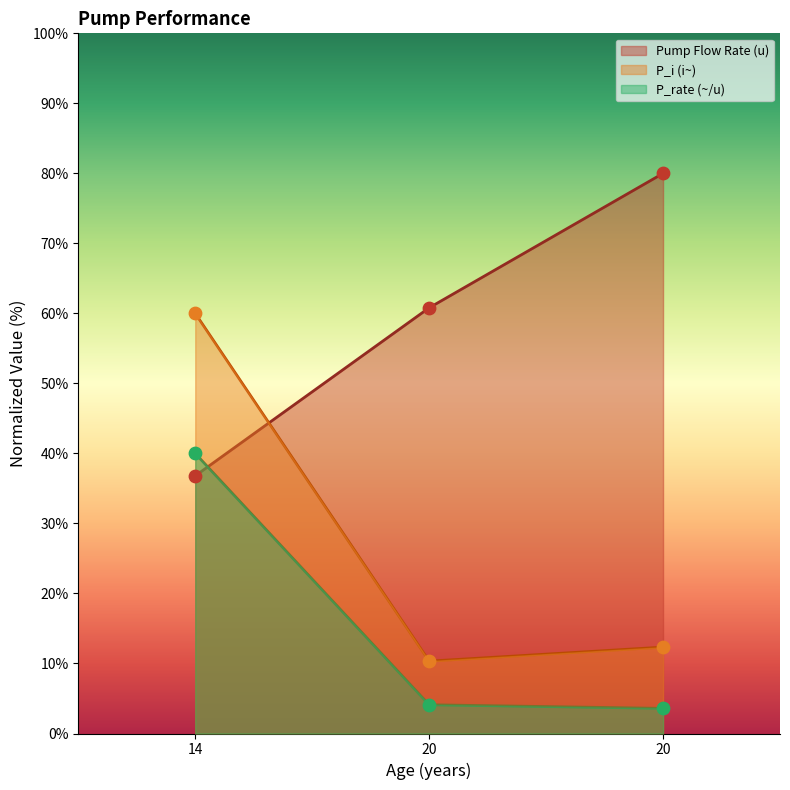

At how many categories does at least one series exceed 32?

3